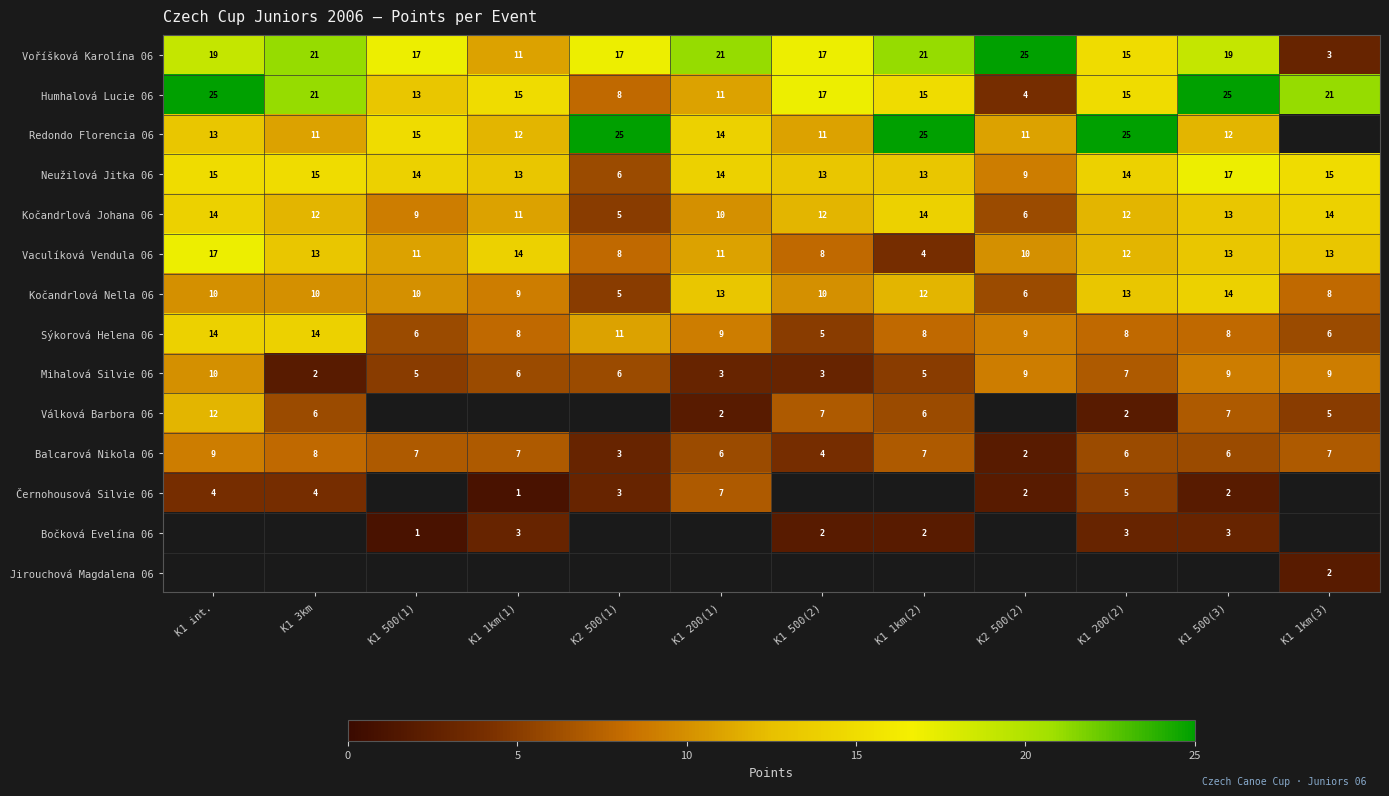

The Neužilová Jitka 06 series shows 3 at K1 200(2). True or false?

False